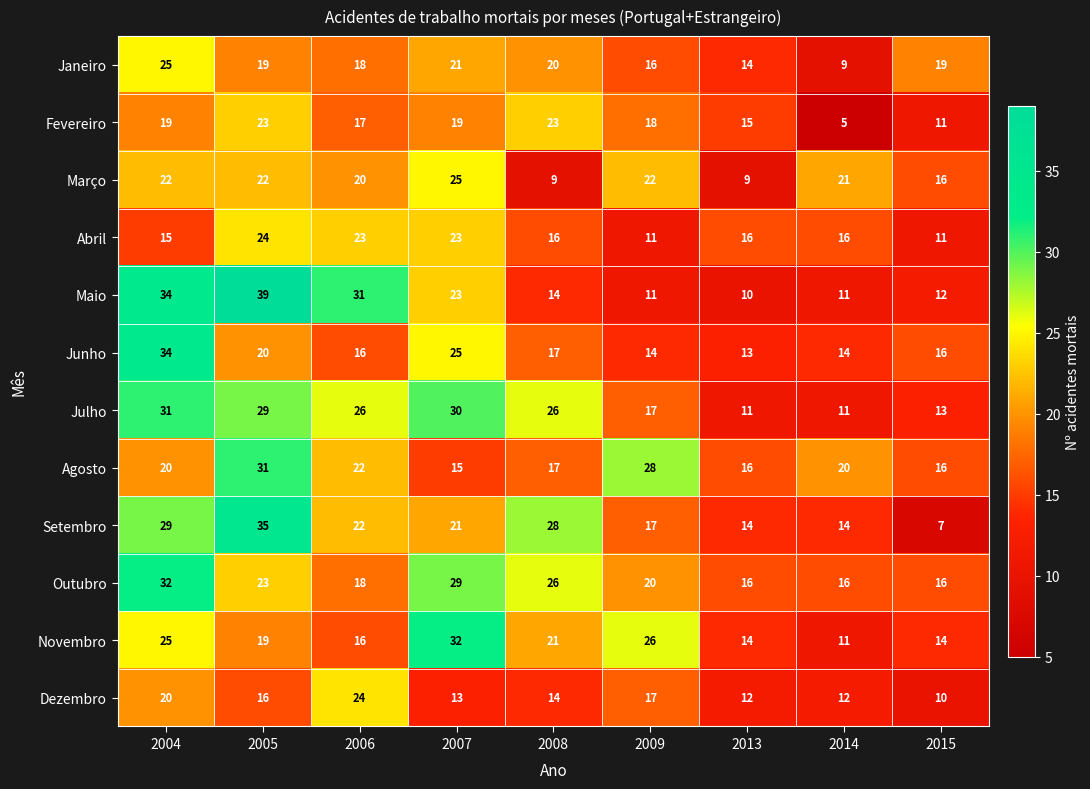

What is the sum of the Dezembro values at 2005 and 2008?

30